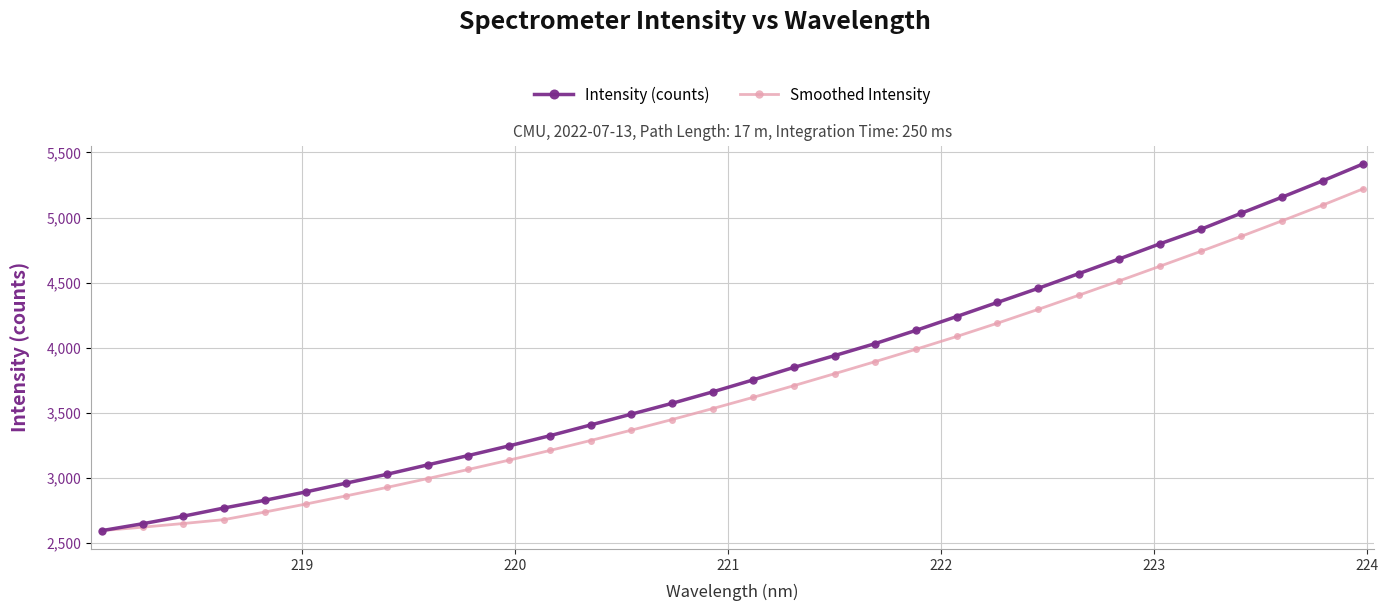

What is the value of the Intensity (counts) point at the 11th from the left?

3247.5